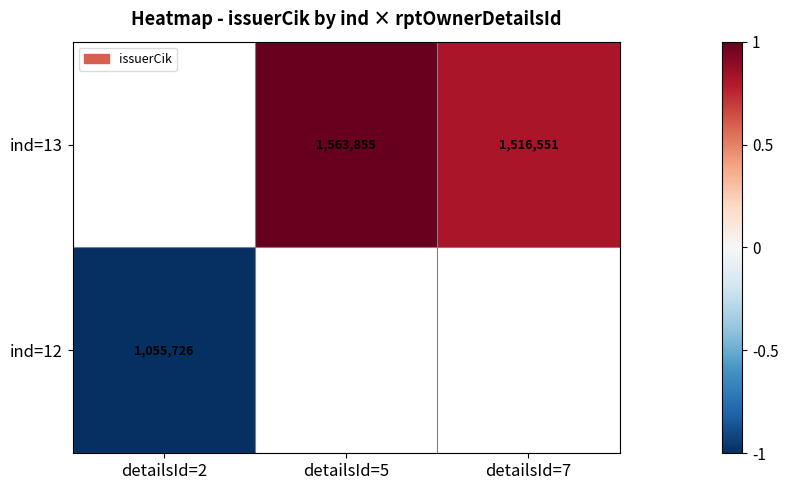

Which has a higher value, detailsId=5 or detailsId=7?

detailsId=5